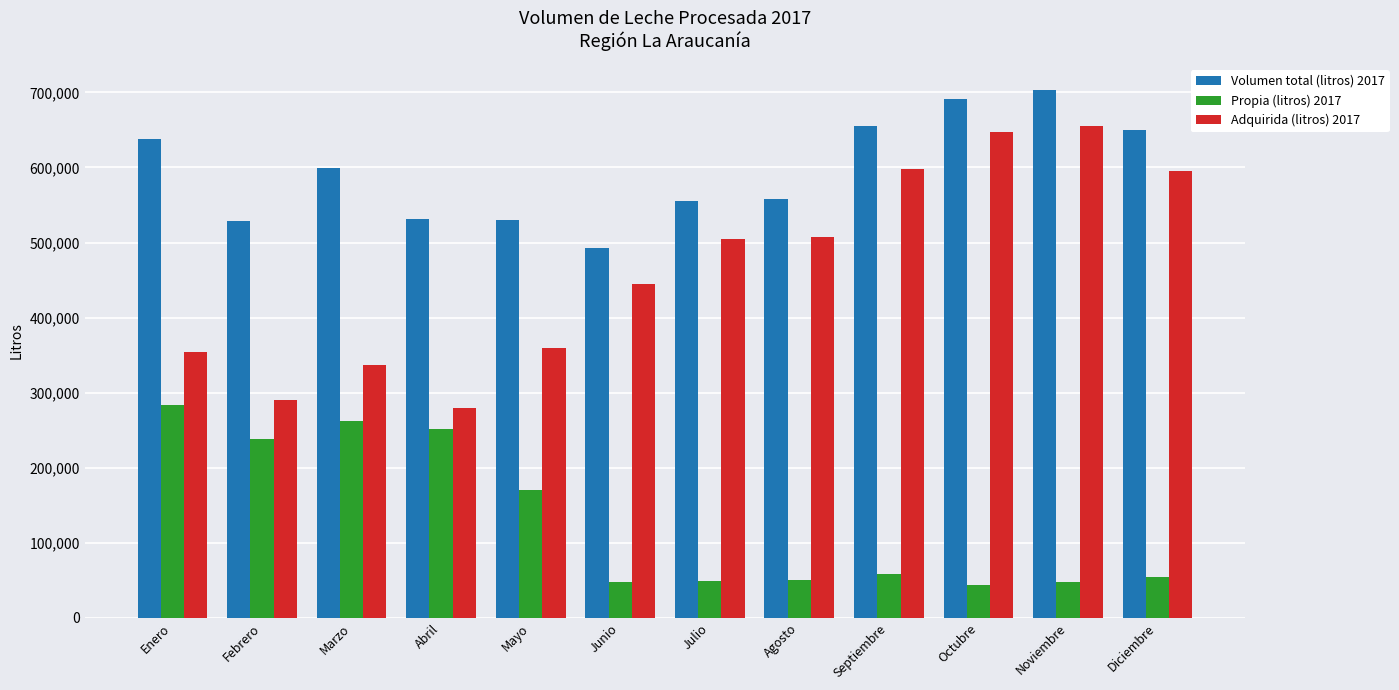

Is the value of Propia (litros) 2017 at Marzo greater than the value of Volumen total (litros) 2017 at Julio?

No